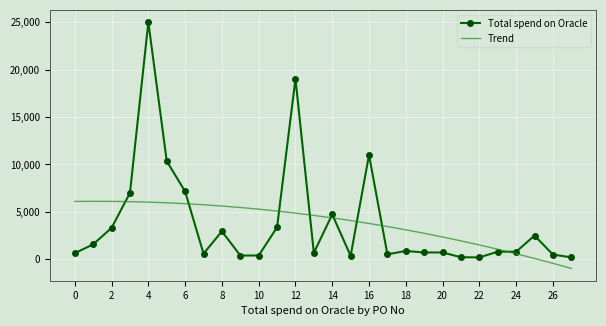

True or false: Total spend on Oracle has more than 2 points higher than both neighbors.

True